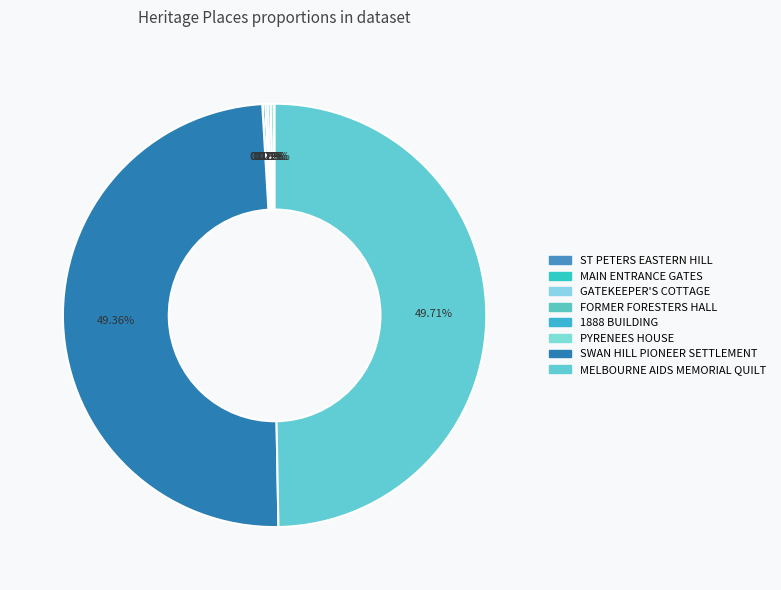

To the nearest percent, what is the average slice percentage?

12%